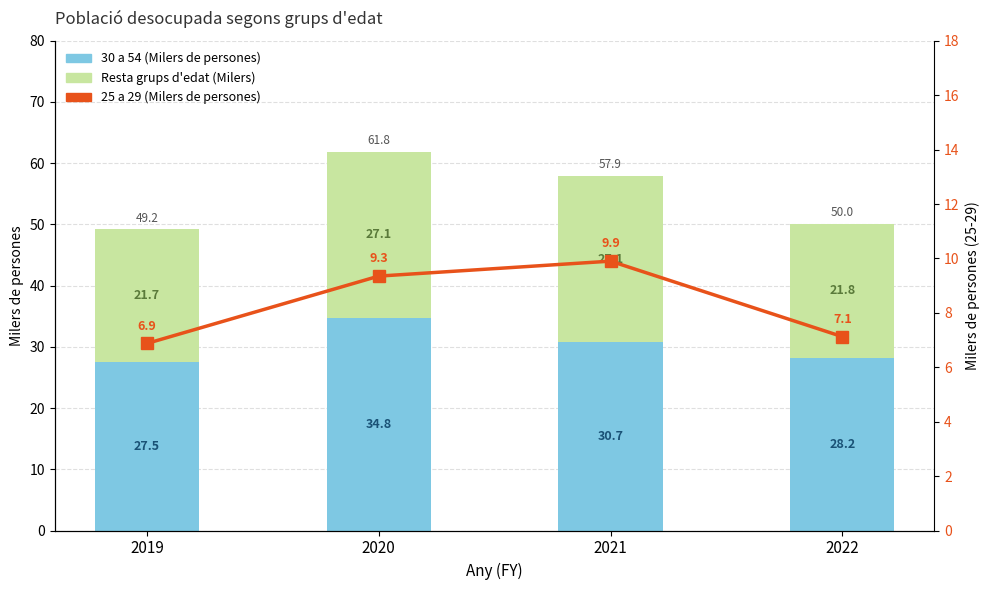

What is the value of the 25 a 29 bar at the 2nd from the left?

9.3